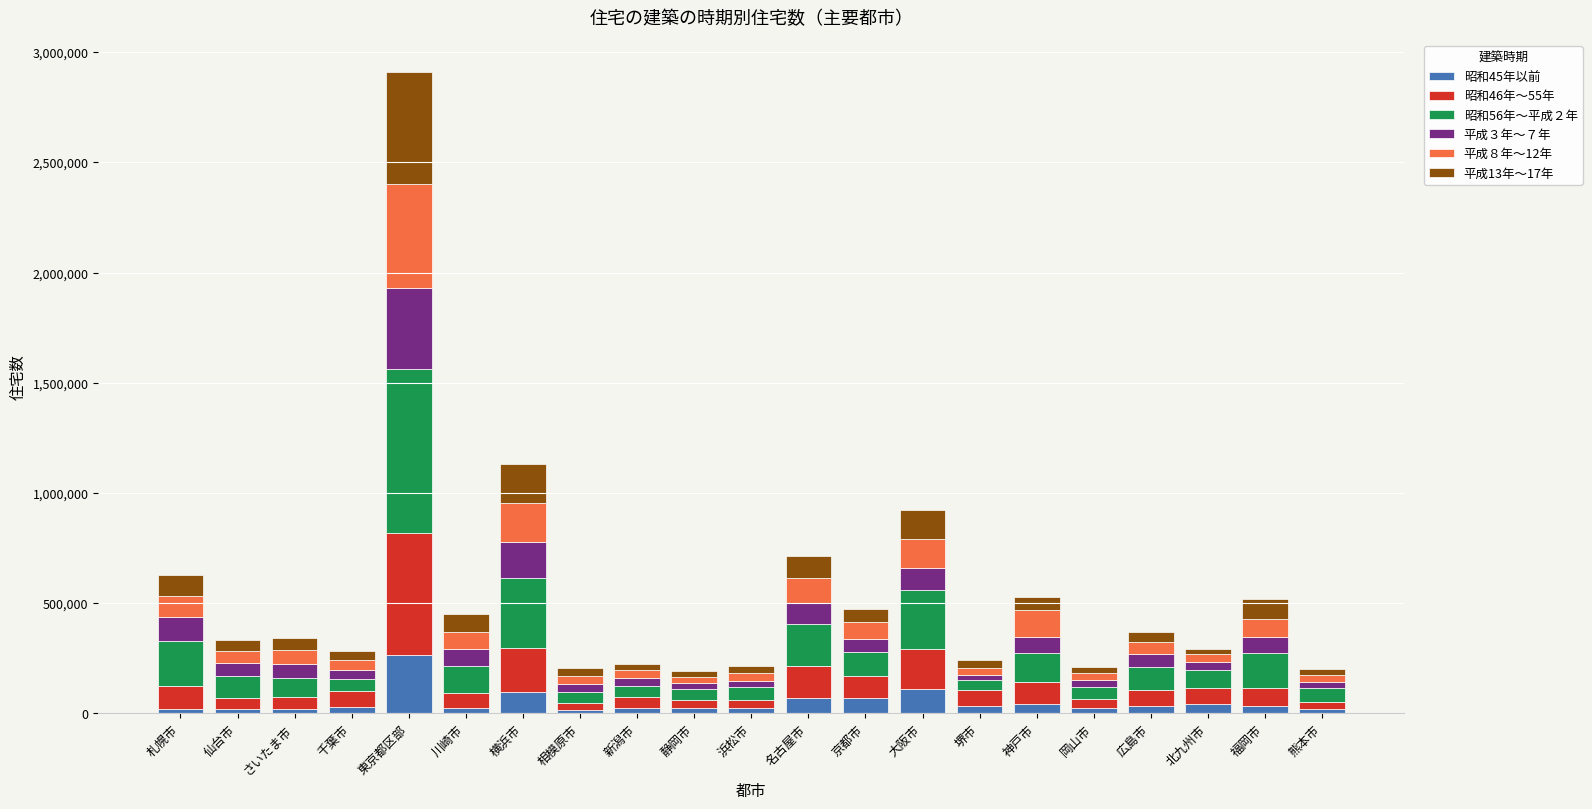

At which label does 昭和45年以前 reach its peak?

東京都区部